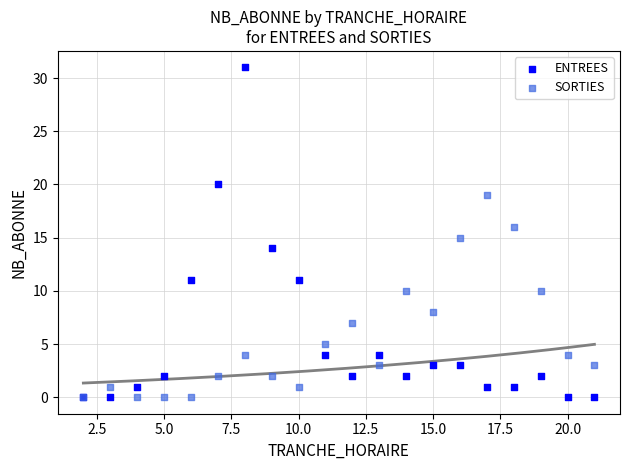

Which series has the widest spread of Y values?

ENTREES